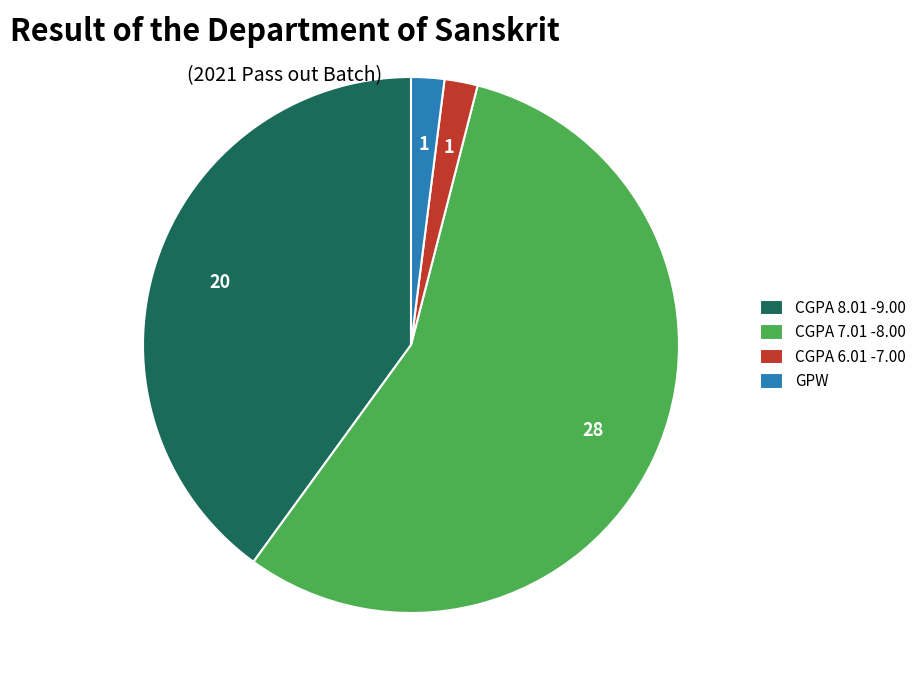

Which slice is the largest?

CGPA 7.01 -8.00